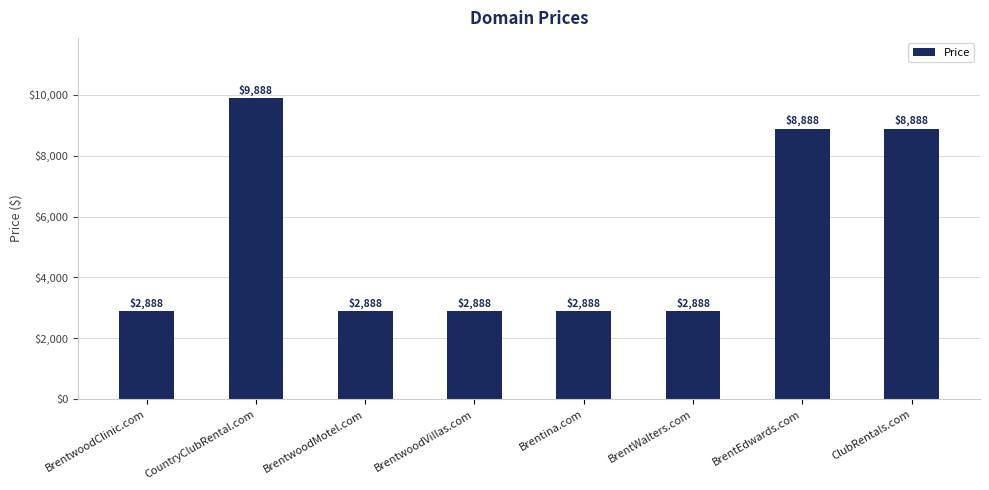

Does the chart contain any negative values?

No